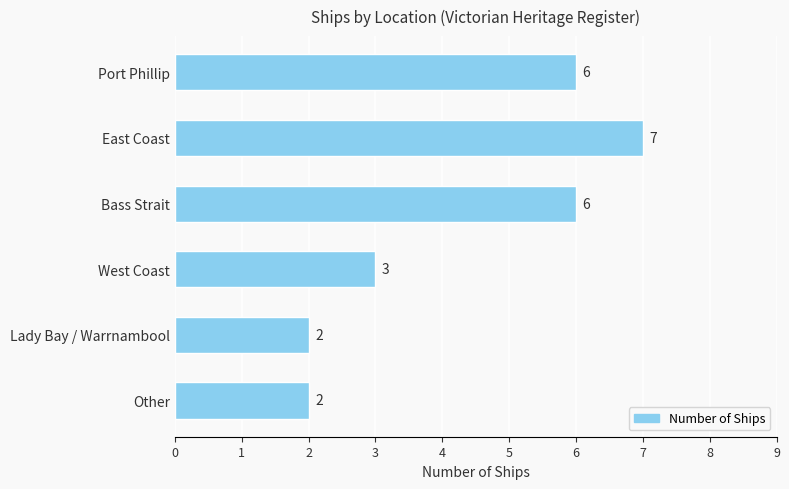

The value at East Coast is 9. True or false?

False